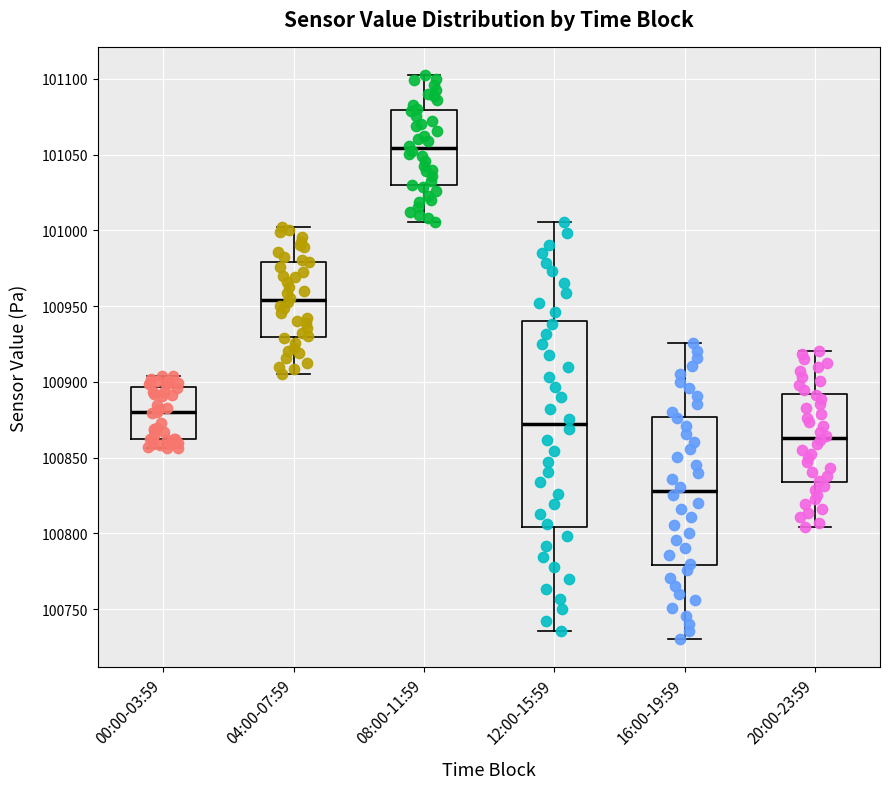

Where does the lower whisker of the box for 12:00-15:59 end on the y-axis? The values are not printed on the chart, so give them approximately, as read against the axis.

100735